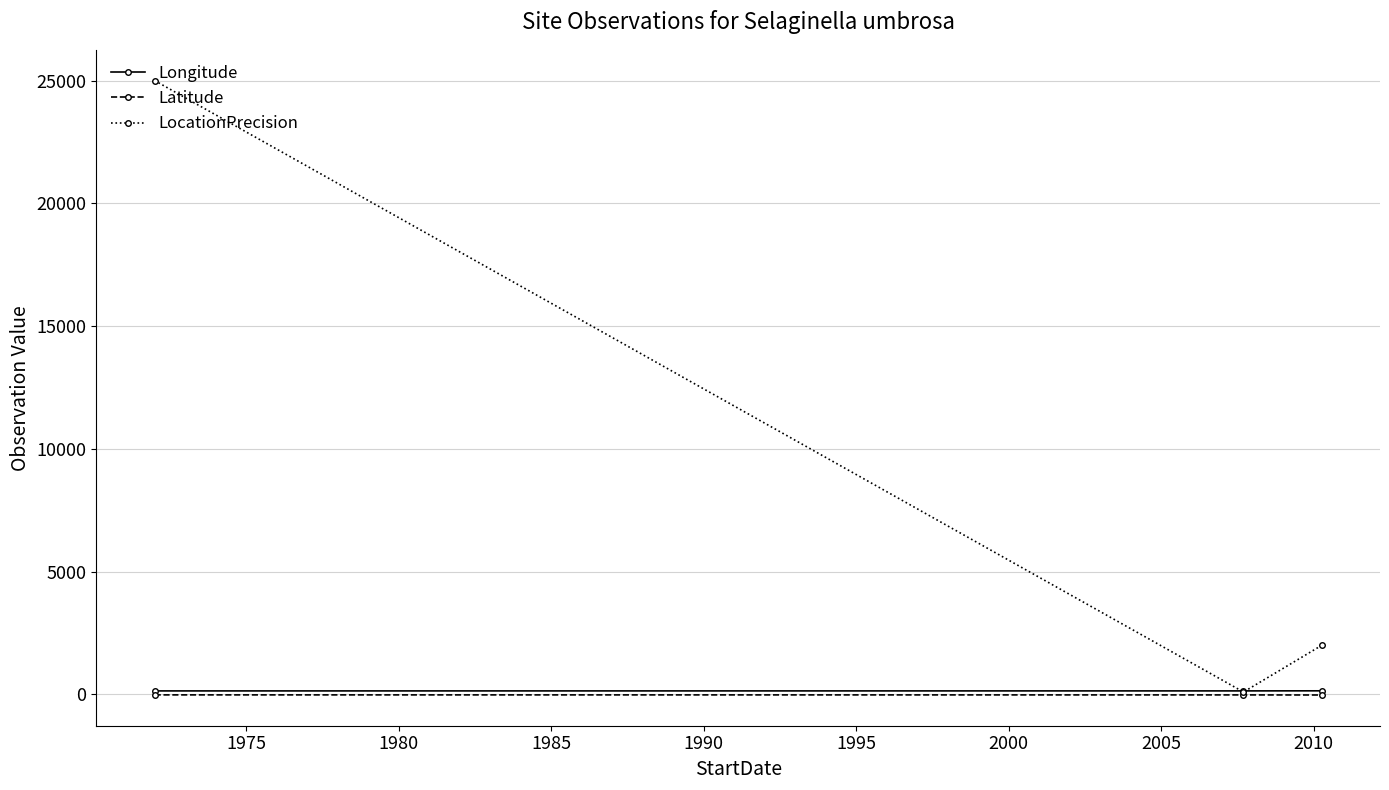

What is the greatest value displayed?

25000.0